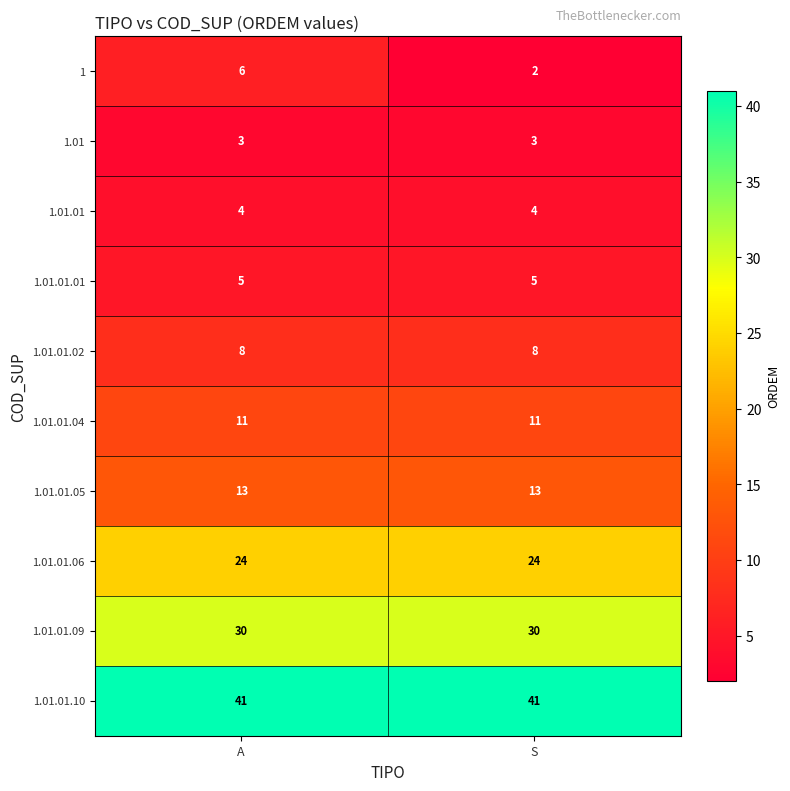

At which category is the sum across all series the highest?

A